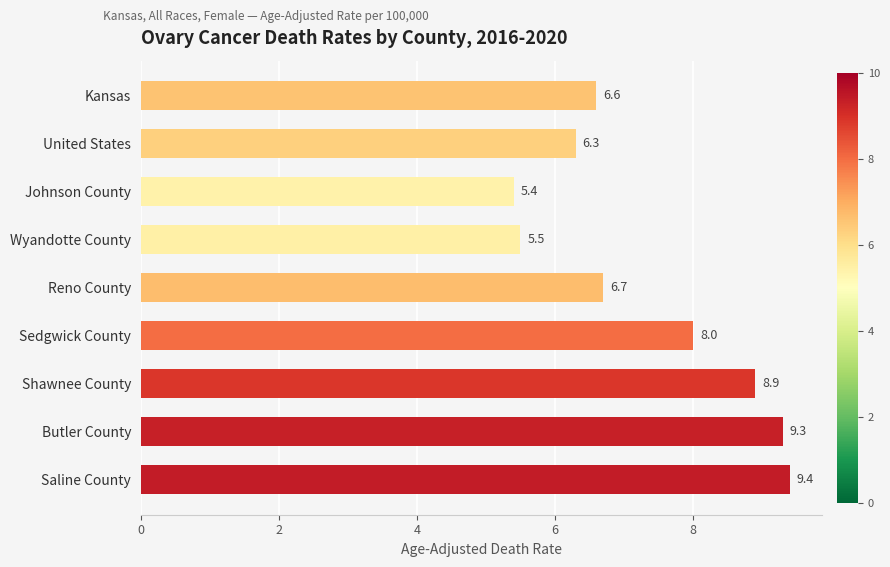

What is the average value?

7.3